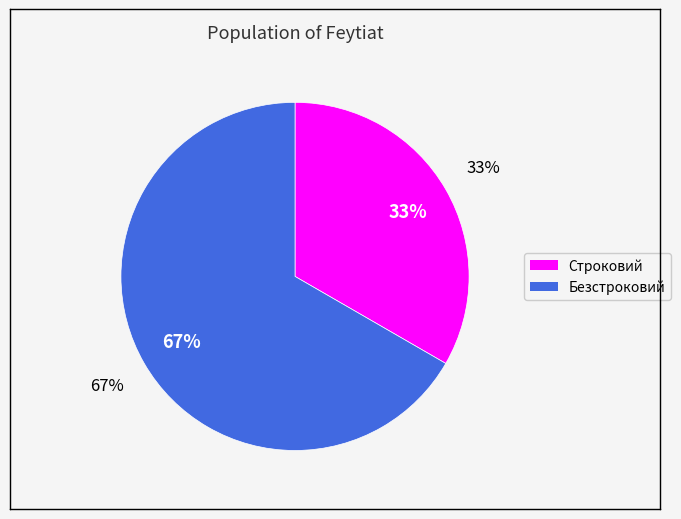

To the nearest percent, what is the combined percentage of Безстроковий and Строковий?

100%